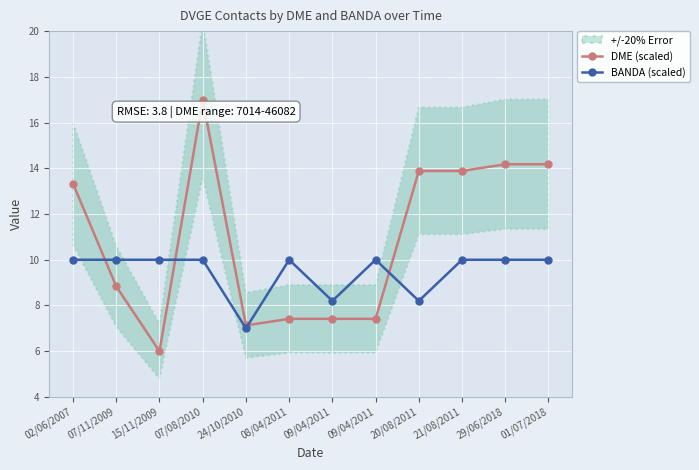

Is it true that DME (scaled) equals 6.0 at 15/11/2009?

True